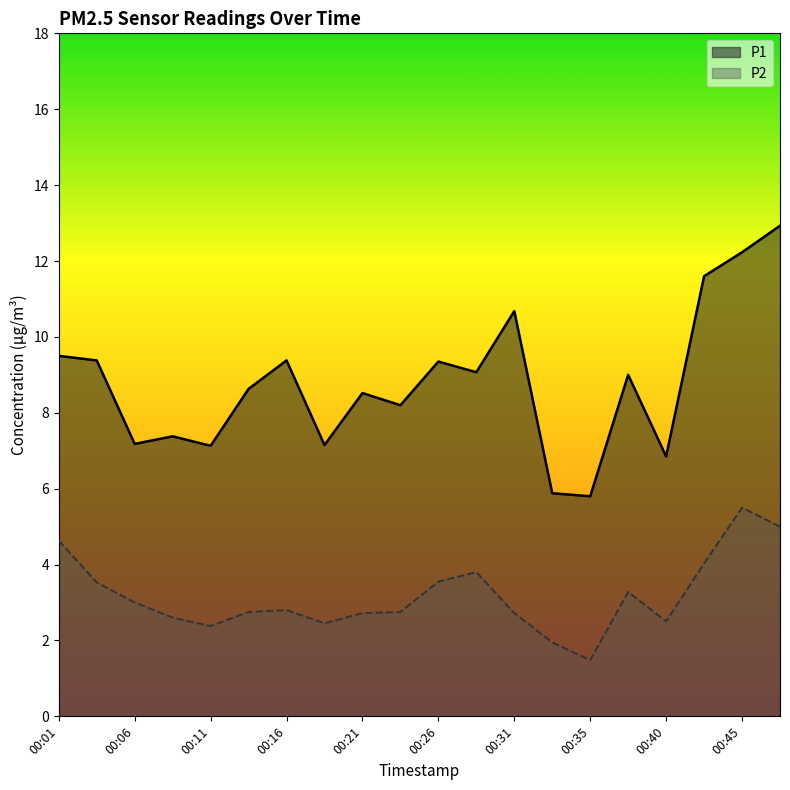

How many interior local valleys does the P1 series have?

7